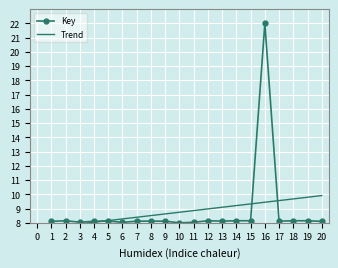

The value of Key at 19 is 14.6. True or false?

False